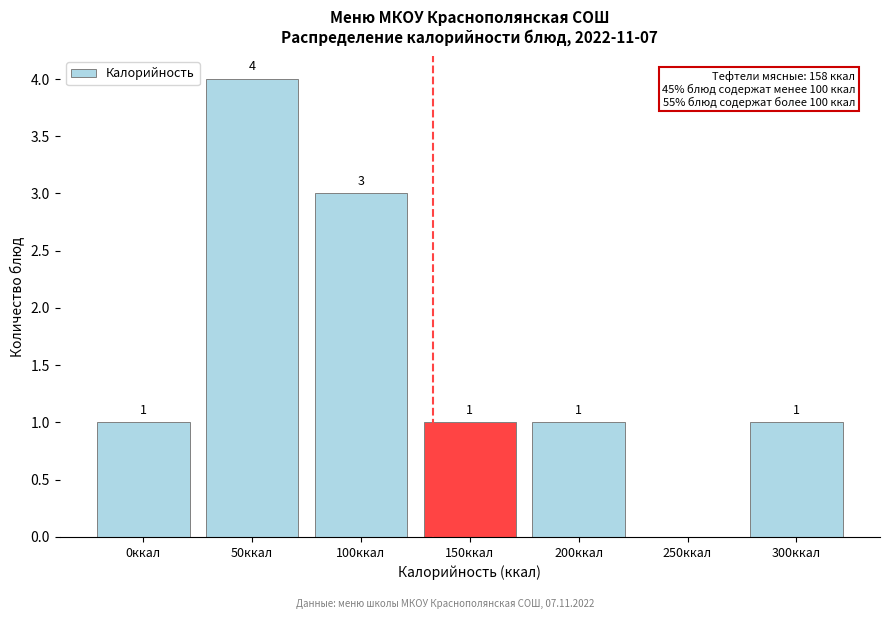

Reading left to right, list all the values displayed in this chart.

0ккал=1	50ккал=4	100ккал=3	150ккал=1	200ккал=1	250ккал=0	300ккал=1